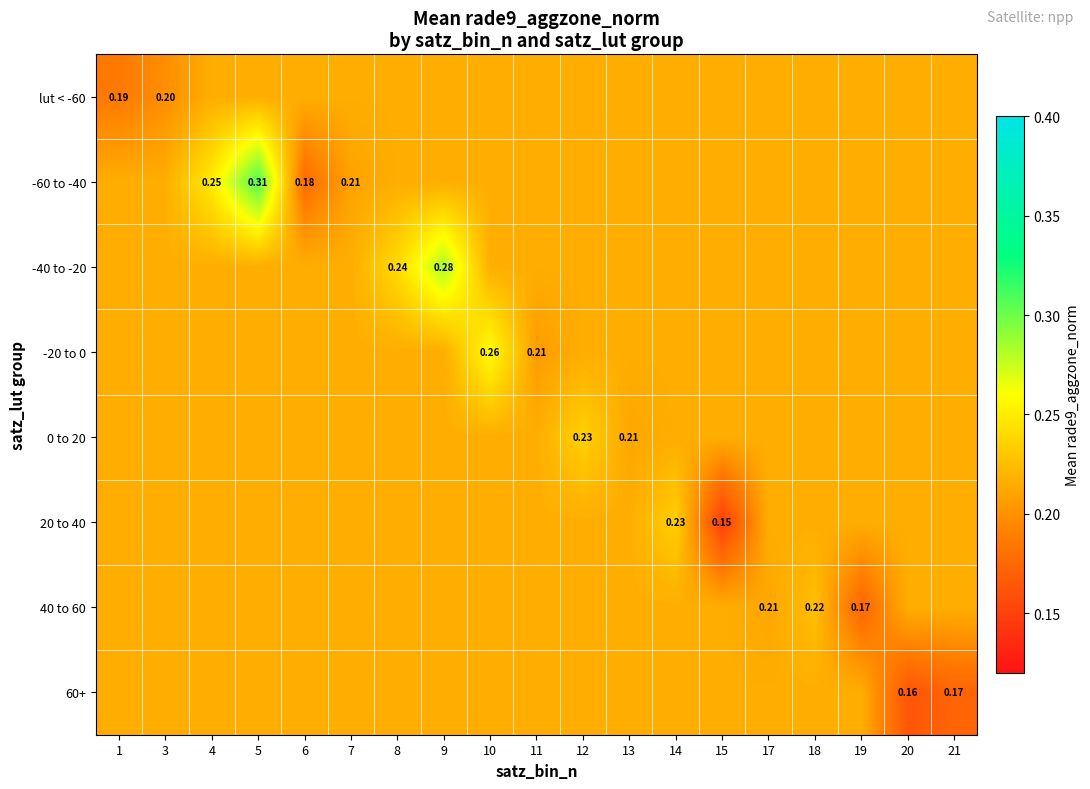

At how many categories does at least one series exceed 0?

19